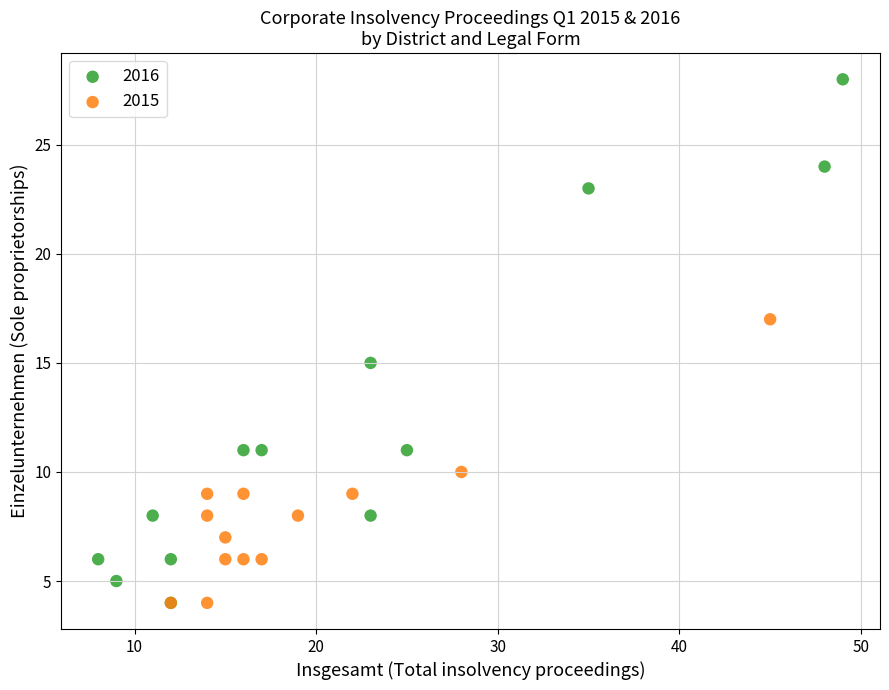

Which series reaches the maximum Y coordinate?

2016